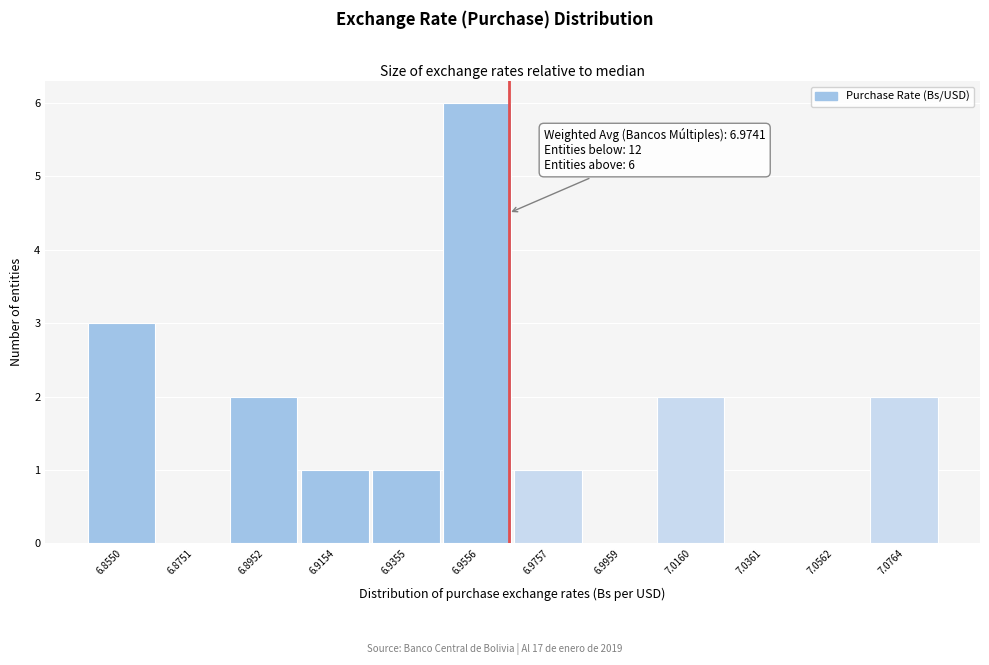

Reading left to right, list all the values displayed in this chart.

6.8550=3	6.8751=0	6.8952=2	6.9154=1	6.9355=1	6.9556=6	6.9757=1	6.9959=0	7.0160=2	7.0361=0	7.0562=0	7.0764=2